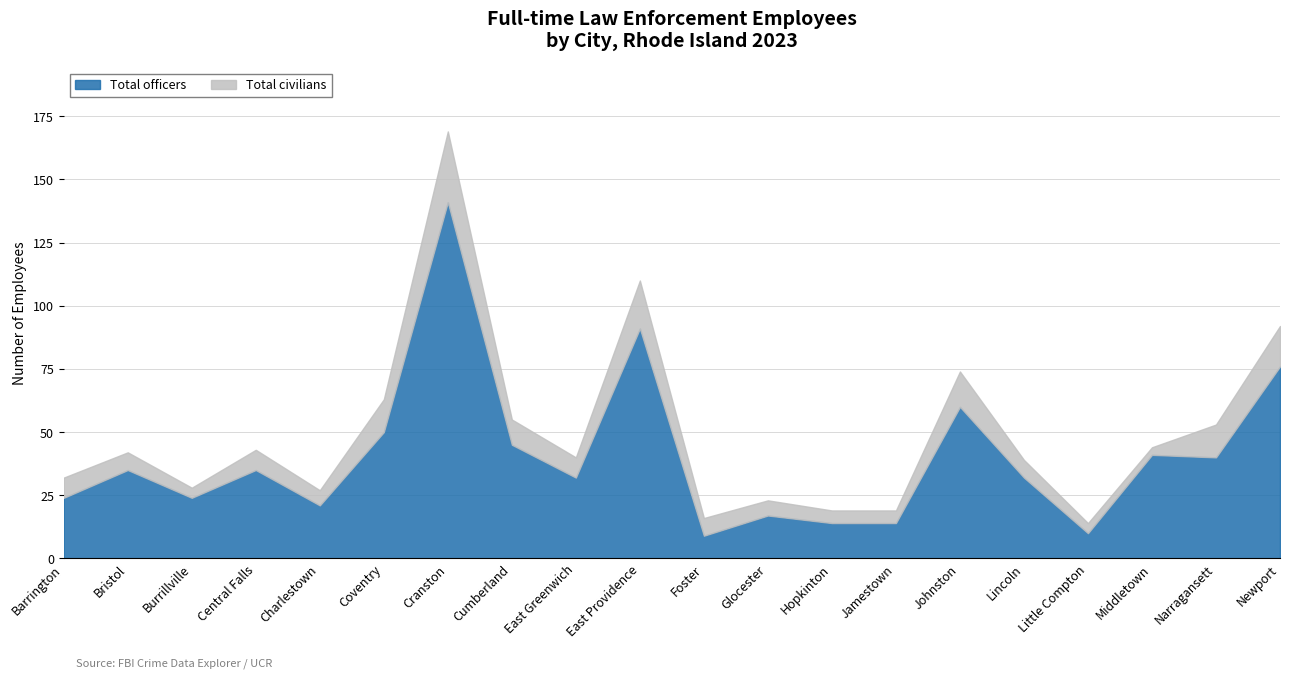

Between Hopkinton and Narragansett, which series saw the biggest shift?

Total officers